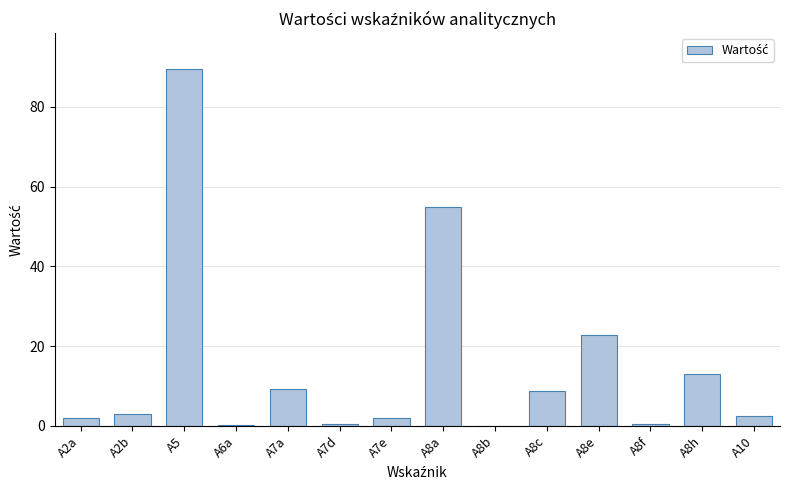

Approximately how many times larger is the value at A2a compared to A2b?

0.7